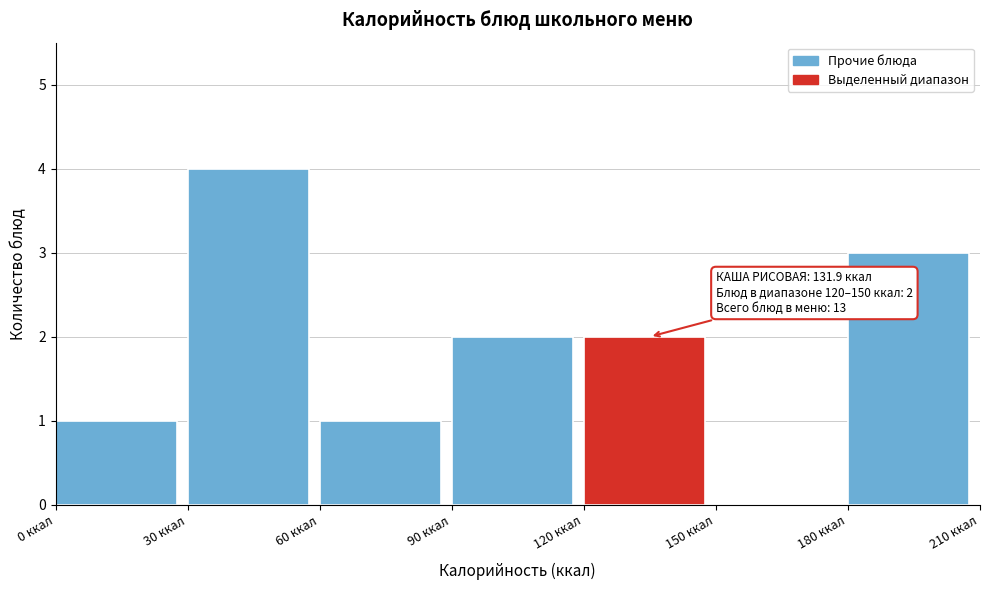

Which range on the x-axis has the tallest bar?

30 to 60